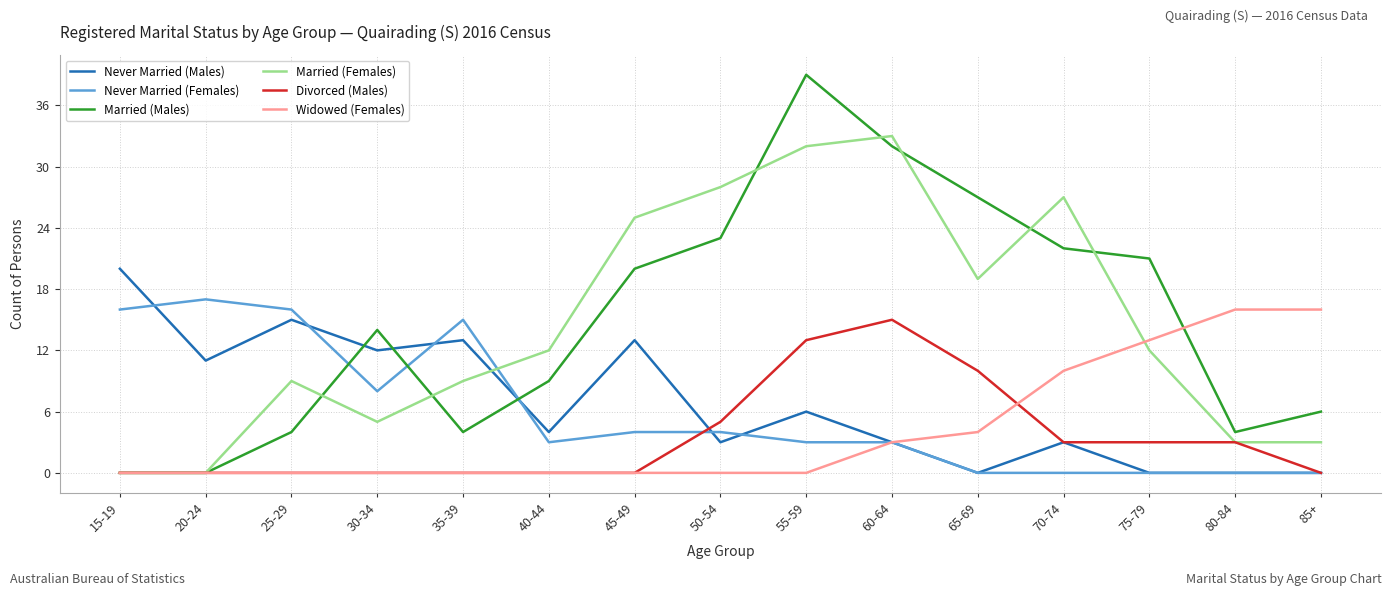

What position from the left is 65-69?

11